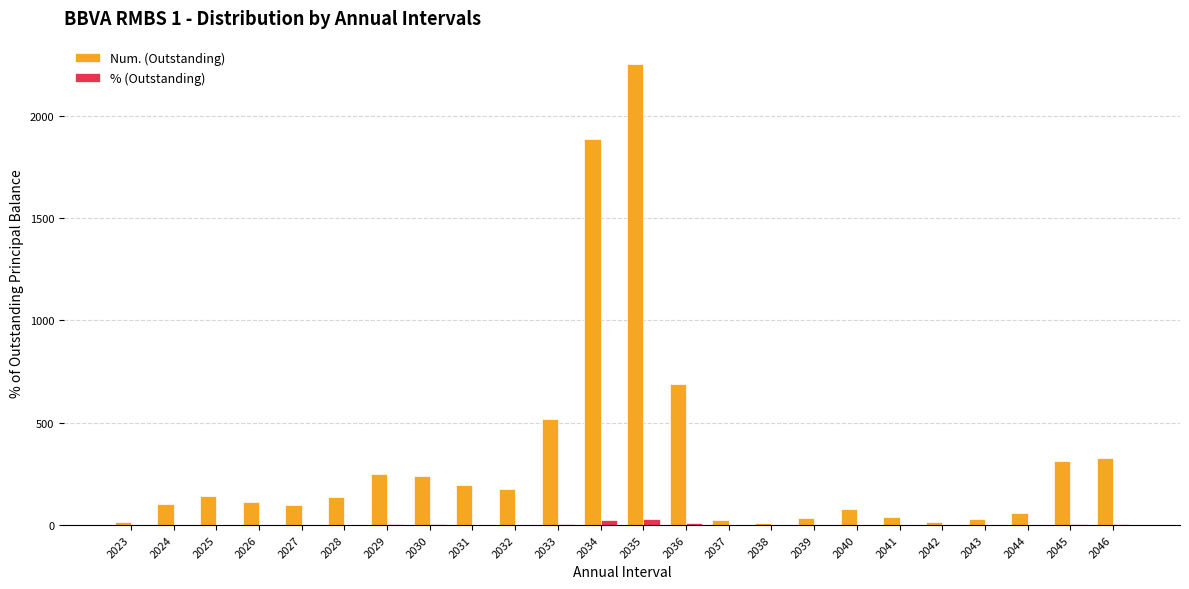

What is the sum of the % (Outstanding) values at 2038 and 2030?

3.2